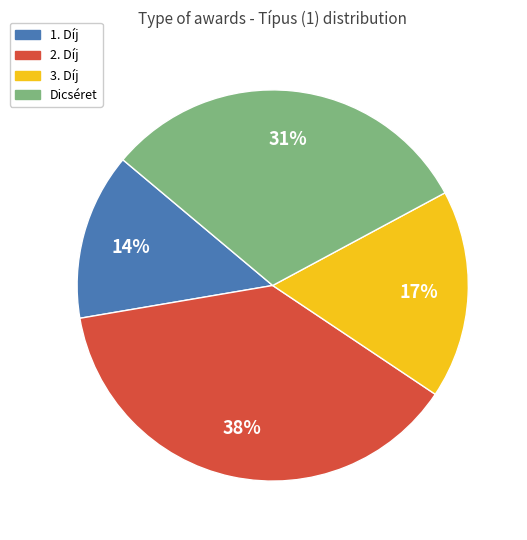

How many segments does this pie chart have?

4